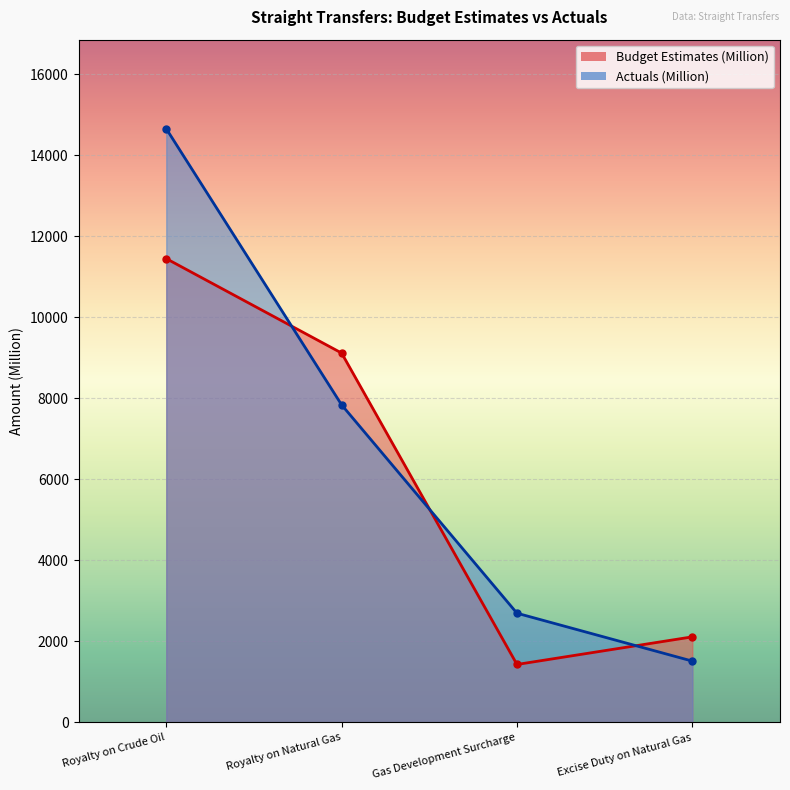

At which category does the chart reach its peak across all series?

Royalty on Crude Oil